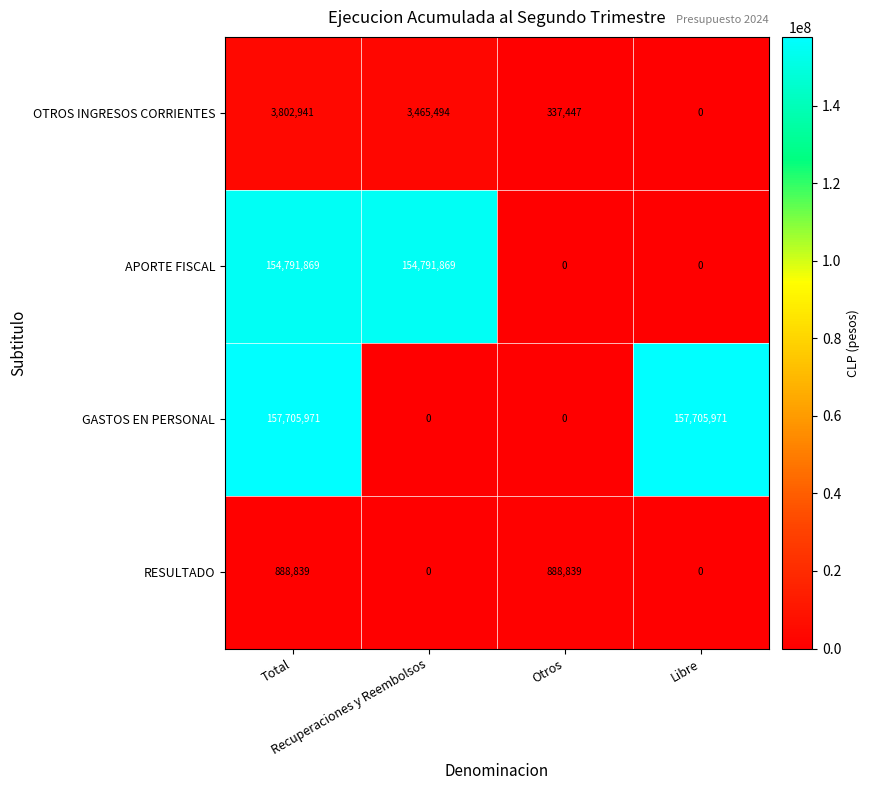

Which series has the largest total across all categories?

GASTOS EN PERSONAL